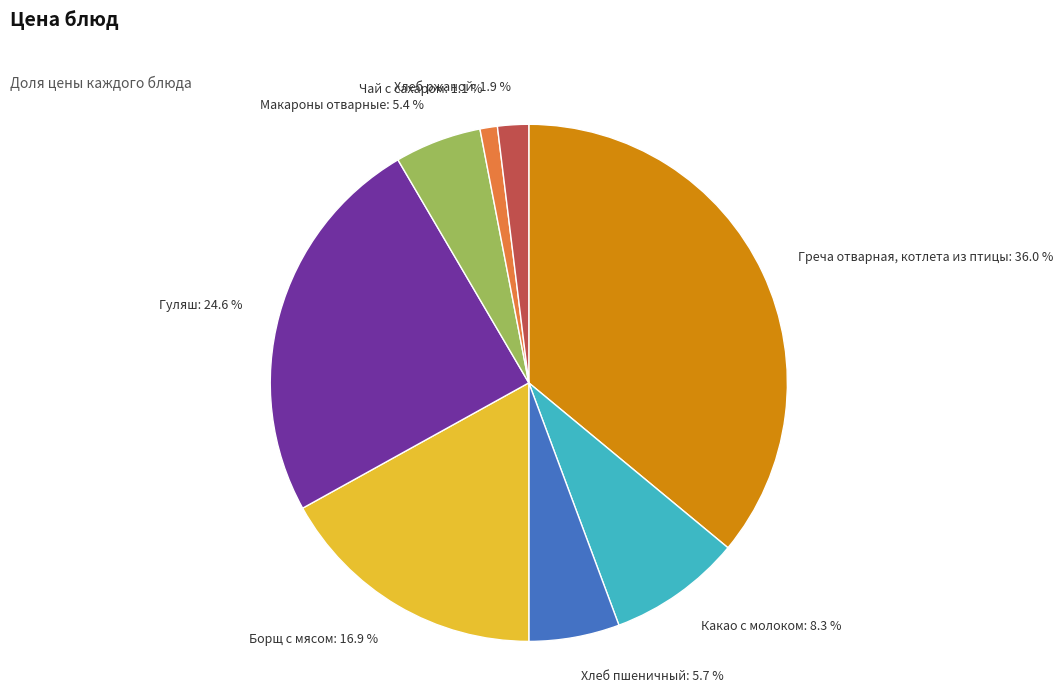

Approximately how many times larger is the value at Какао с молоком compared to Гуляш?

0.3